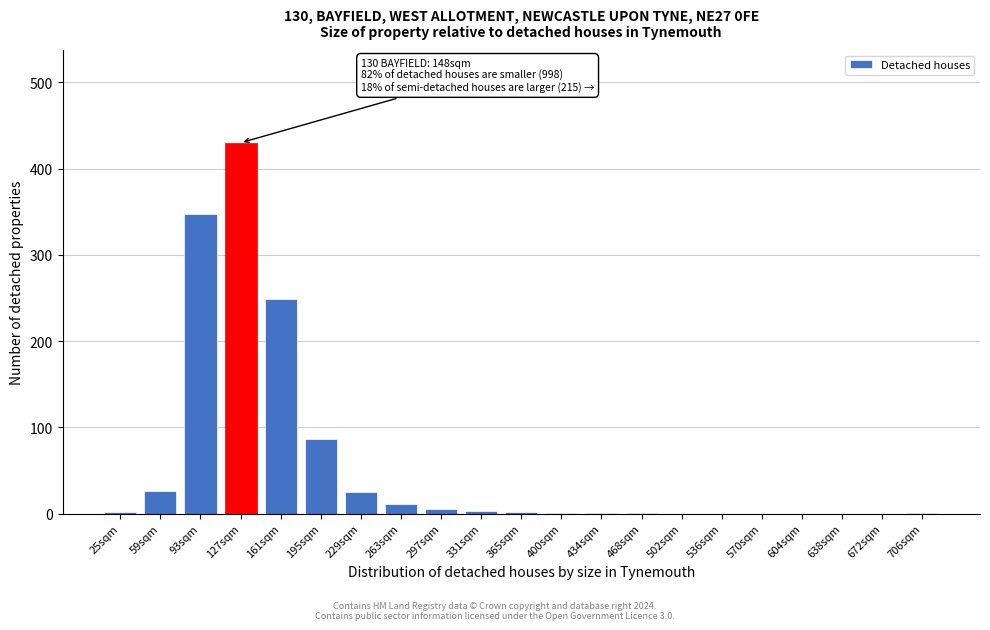

At which label is the value closest to 215?

161sqm